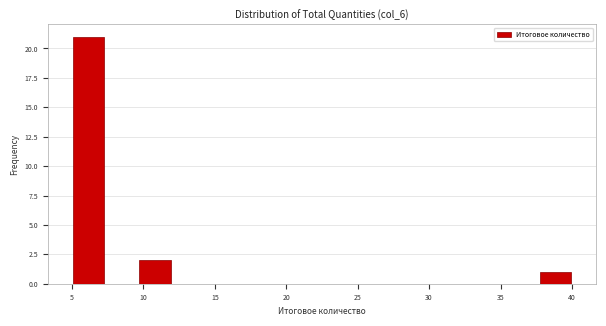

Which range on the x-axis has the tallest bar?

5.0 to 7.5